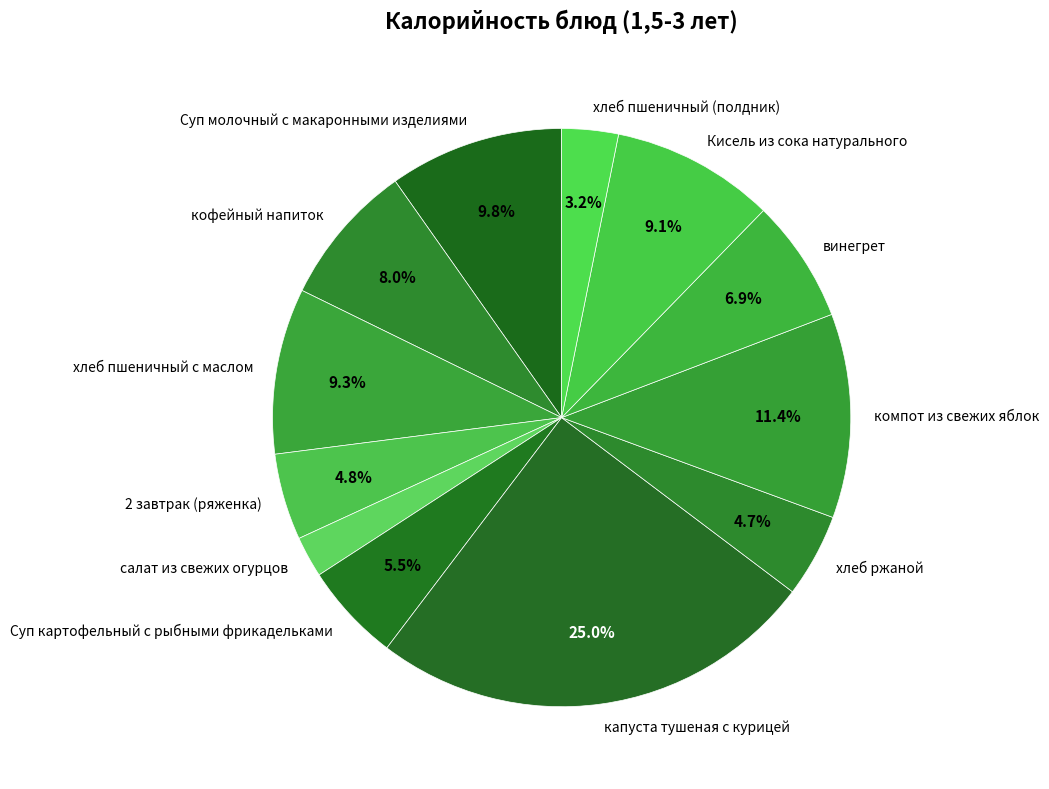

What is the largest slice in the pie chart?

капуста тушеная с курицей